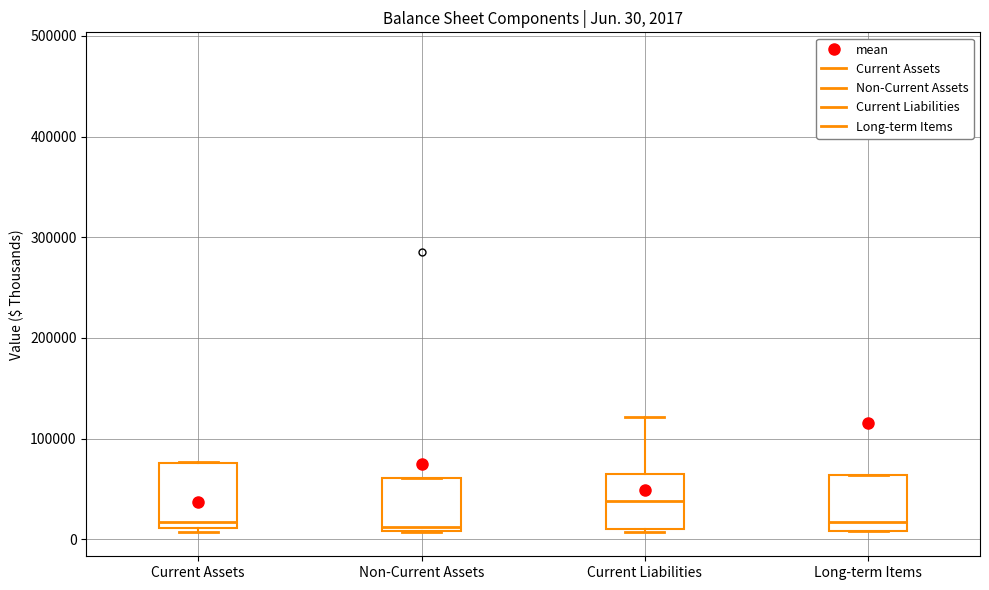

Which box's median line is the highest?

Current Liabilities